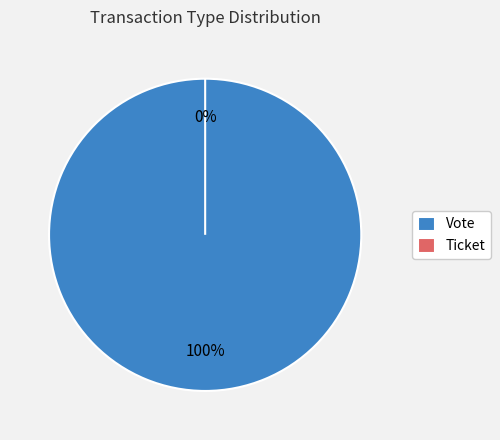

How many segments does this pie chart have?

2